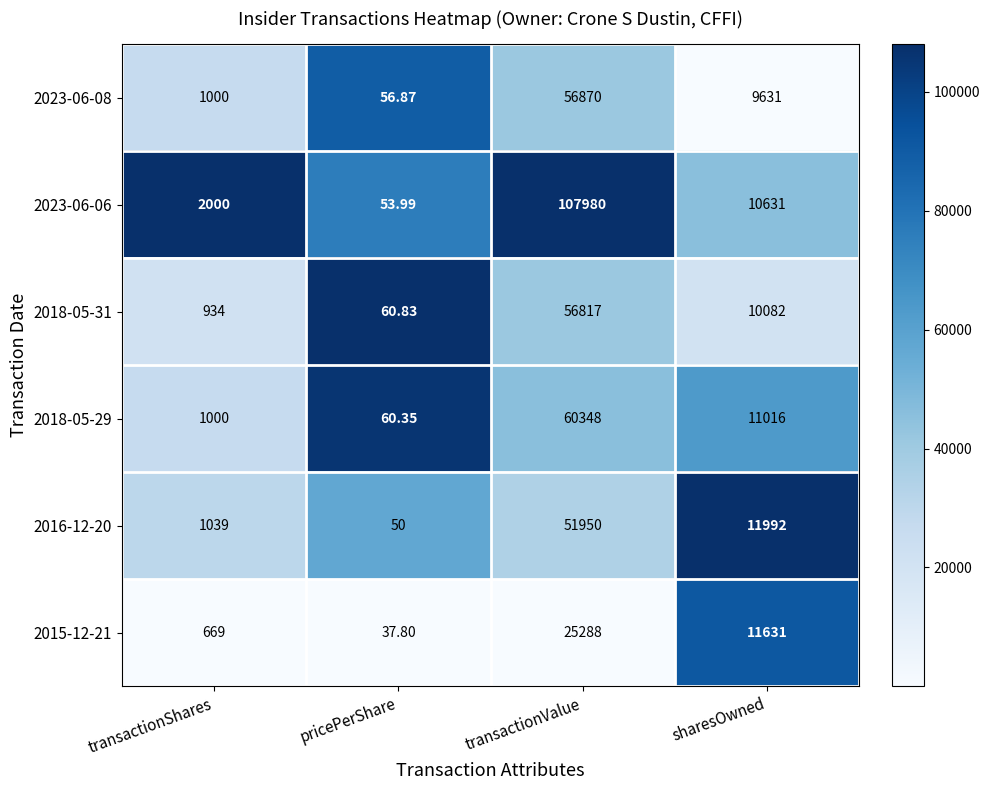

Rank the series at pricePerShare from highest to lowest value.

2018-05-31, 2018-05-29, 2023-06-08, 2023-06-06, 2016-12-20, 2015-12-21